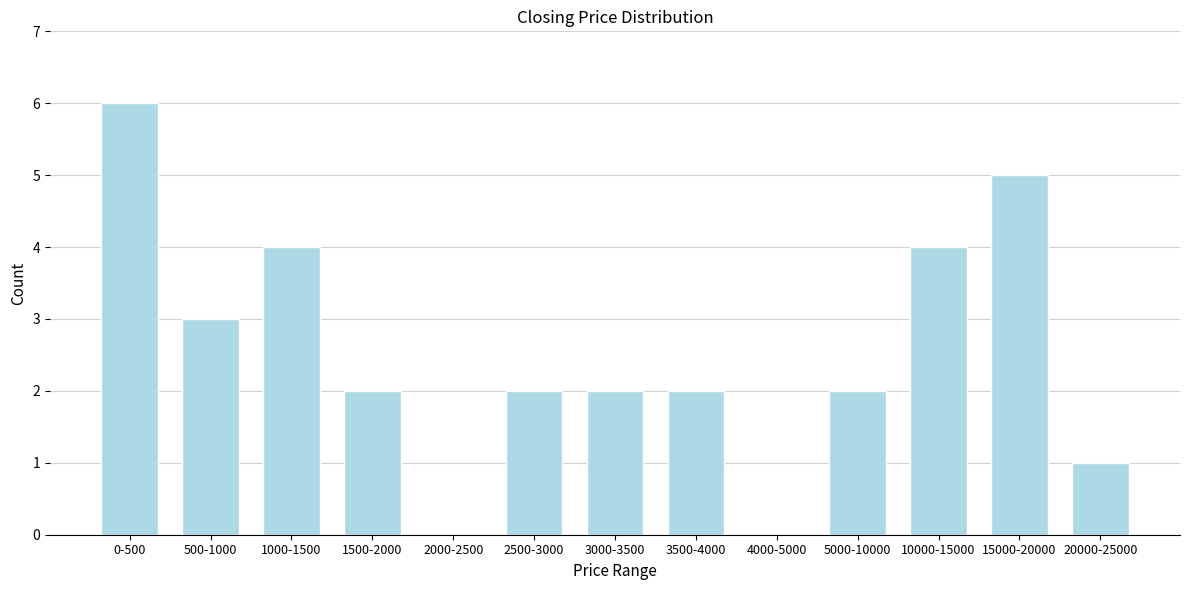

Reading left to right, transcribe all the data shown in this chart.

0-500=6	500-1000=3	1000-1500=4	1500-2000=2	2000-2500=0	2500-3000=2	3000-3500=2	3500-4000=2	4000-5000=0	5000-10000=2	10000-15000=4	15000-20000=5	20000-25000=1